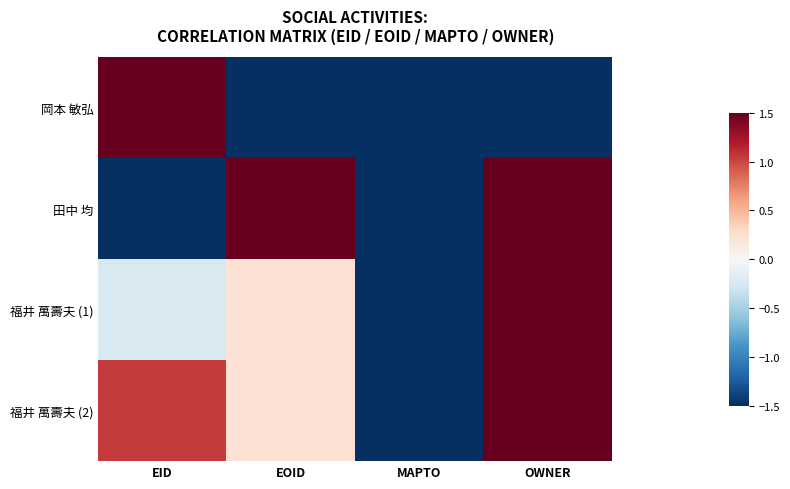

Which label corresponds to the largest value in the chart?

OWNER